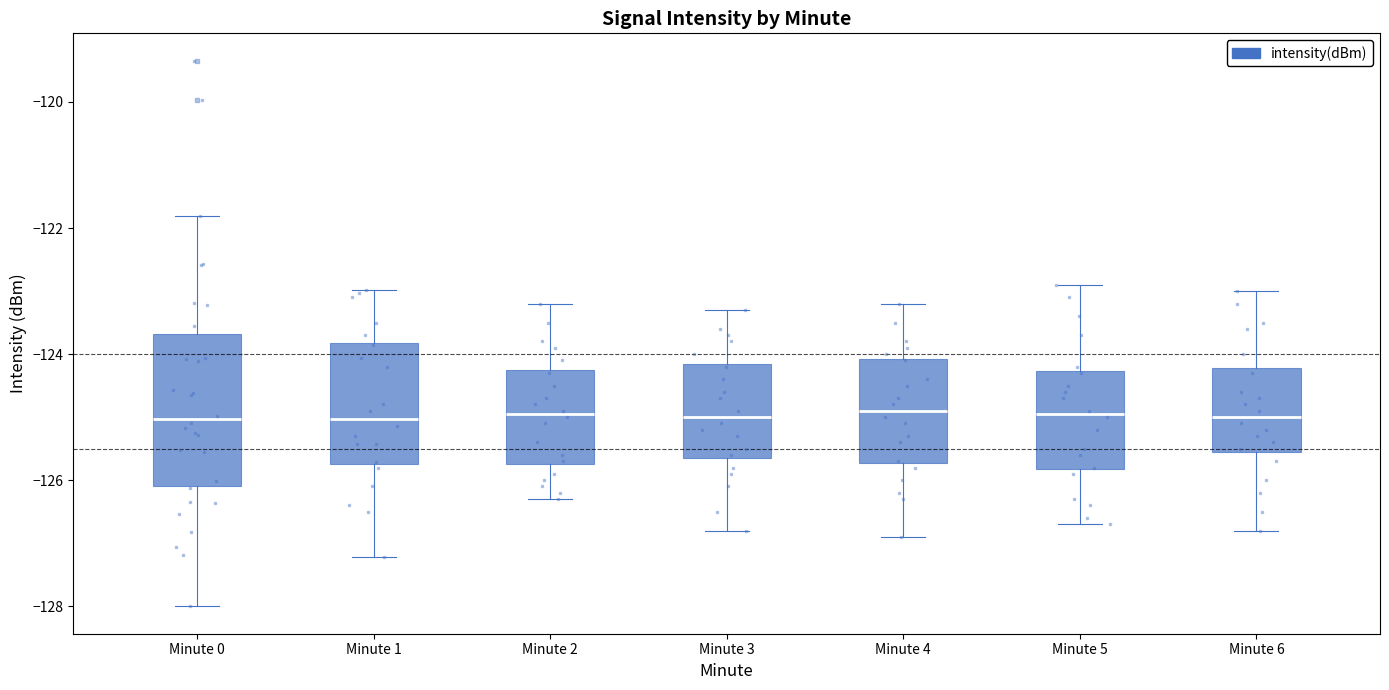

Reading left to right, transcribe this box plot: for each box, give where its median line is, the range the box spans, and where its two whiskers end, as read against the y-axis. The values are not printed on the chart, so give them approximately, as read against the axis.

Minute 0: median -125.0, box -126.0 to -123.6, whiskers -128.0 to -121.8
Minute 1: median -125.0, box -125.8 to -123.8, whiskers -127.2 to -123.0
Minute 2: median -125.0, box -125.8 to -124.2, whiskers -126.2 to -123.2
Minute 3: median -125.0, box -125.6 to -124.2, whiskers -126.8 to -123.2
Minute 4: median -124.8, box -125.8 to -124.0, whiskers -126.8 to -123.2
Minute 5: median -125.0, box -125.8 to -124.2, whiskers -126.6 to -122.8
Minute 6: median -125.0, box -125.6 to -124.2, whiskers -126.8 to -123.0